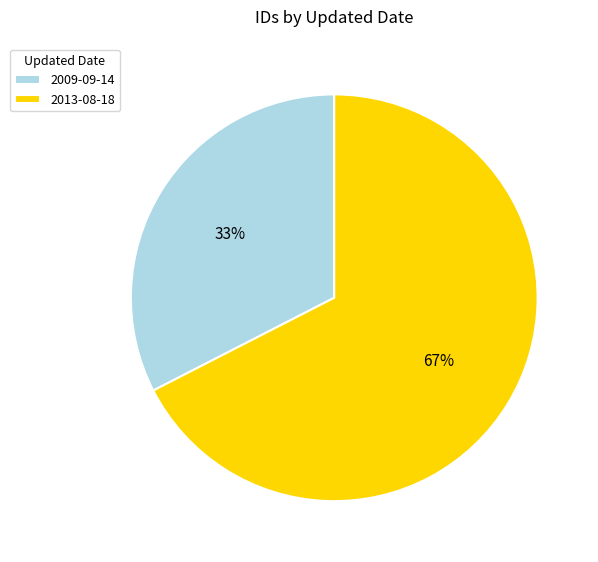

Approximately how many times larger is the value at 2009-09-14 compared to 2013-08-18?

0.5